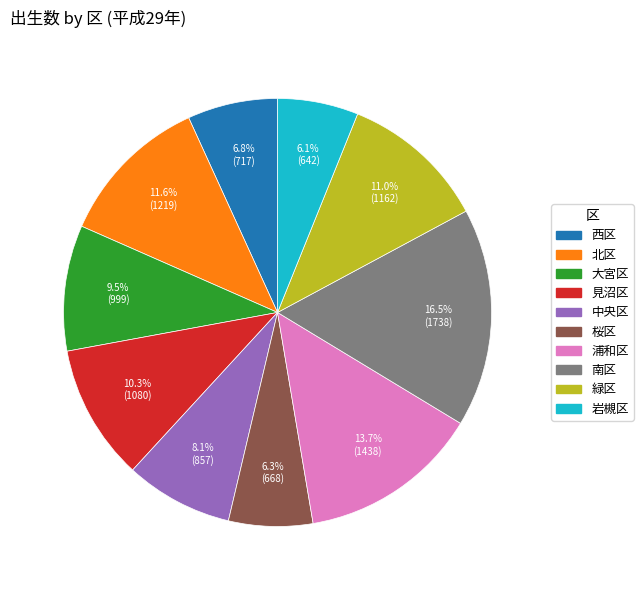

What percentage is the 桜区 slice, to the nearest percent?

6%